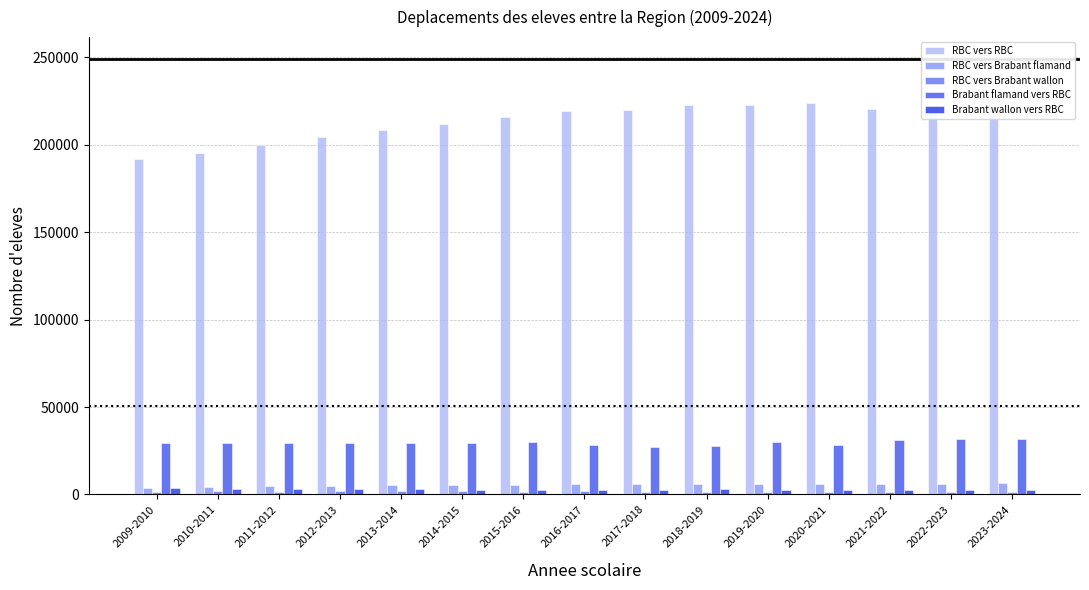

How many categories are shown in the chart?

15